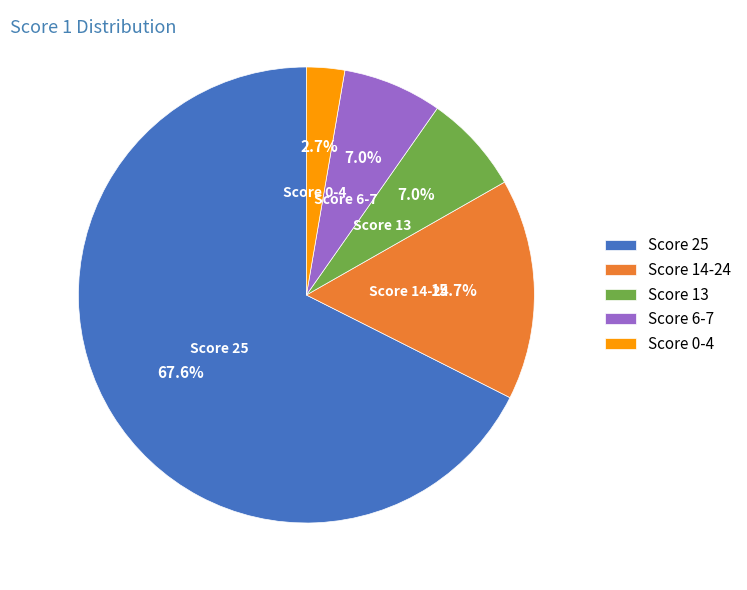

Count the number of slices in the pie.

5